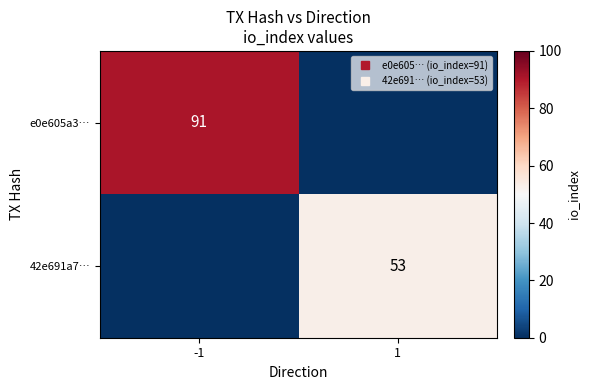

At which category is the sum across all series the highest?

-1